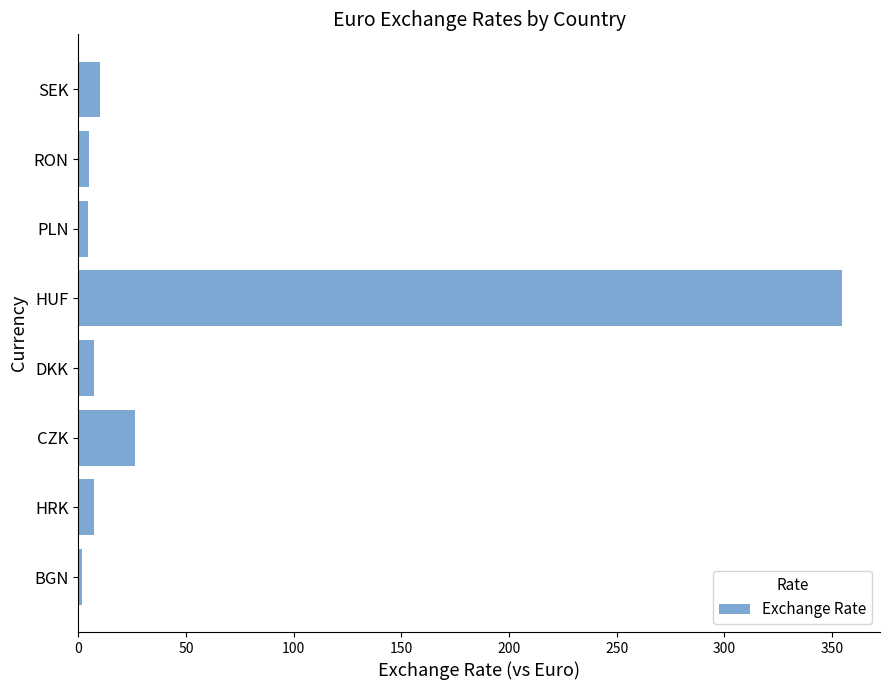

What is the average value?

52.2